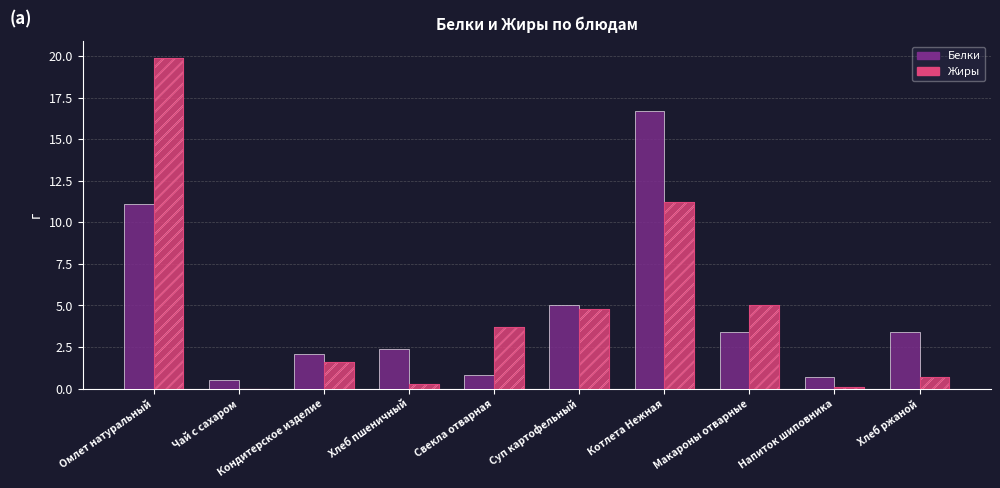

Is it true that Белки equals 16.7 at Котлета Нежная?

True